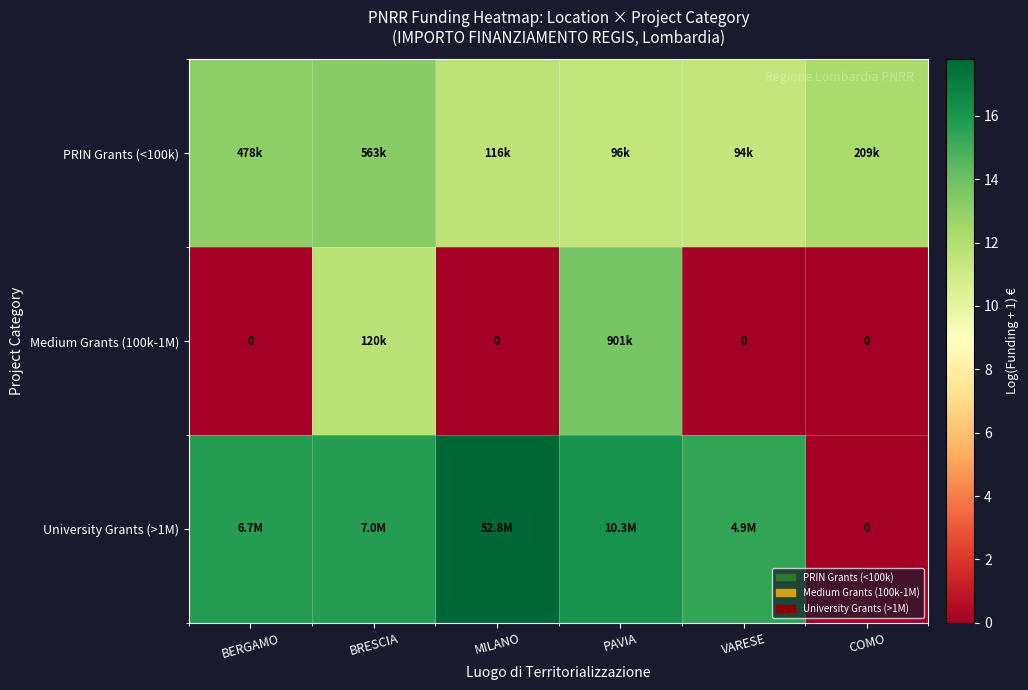

Which series changed the most between MILANO and COMO?

University Grants (>1M)